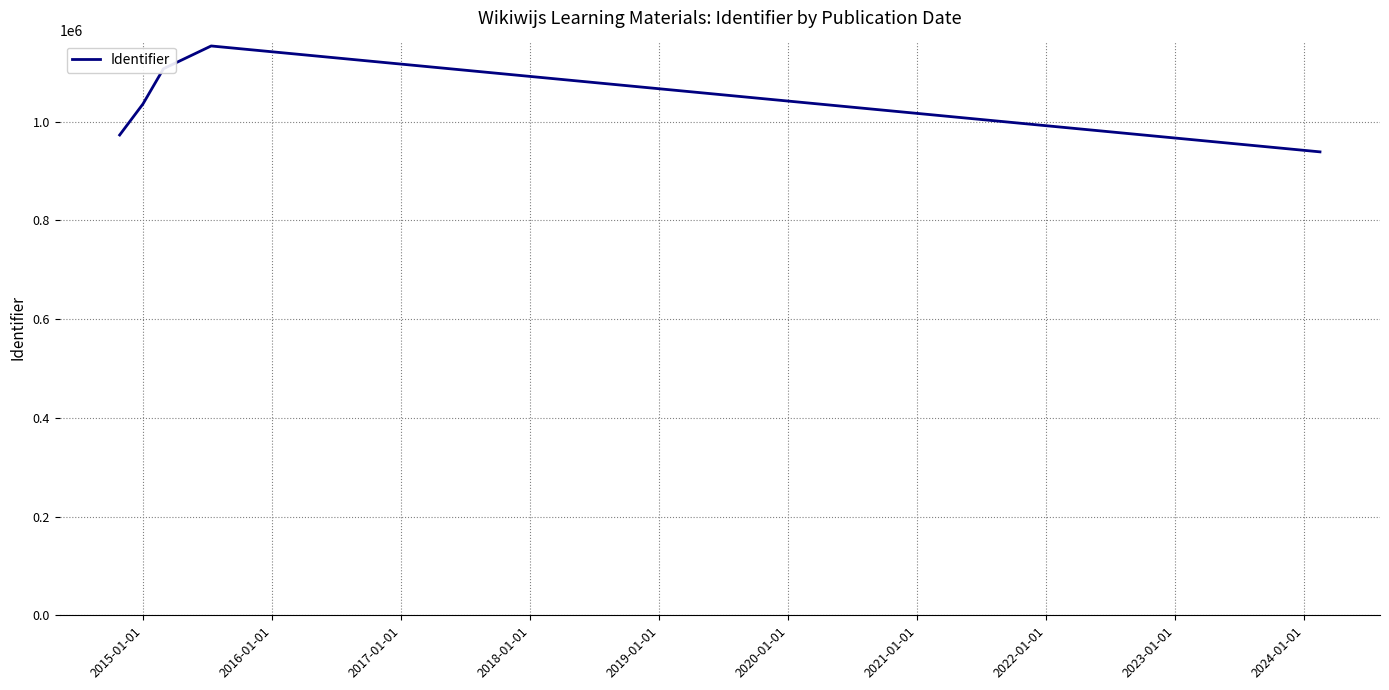

How many interior local peaks (higher than both neighbors) does the data have?

1